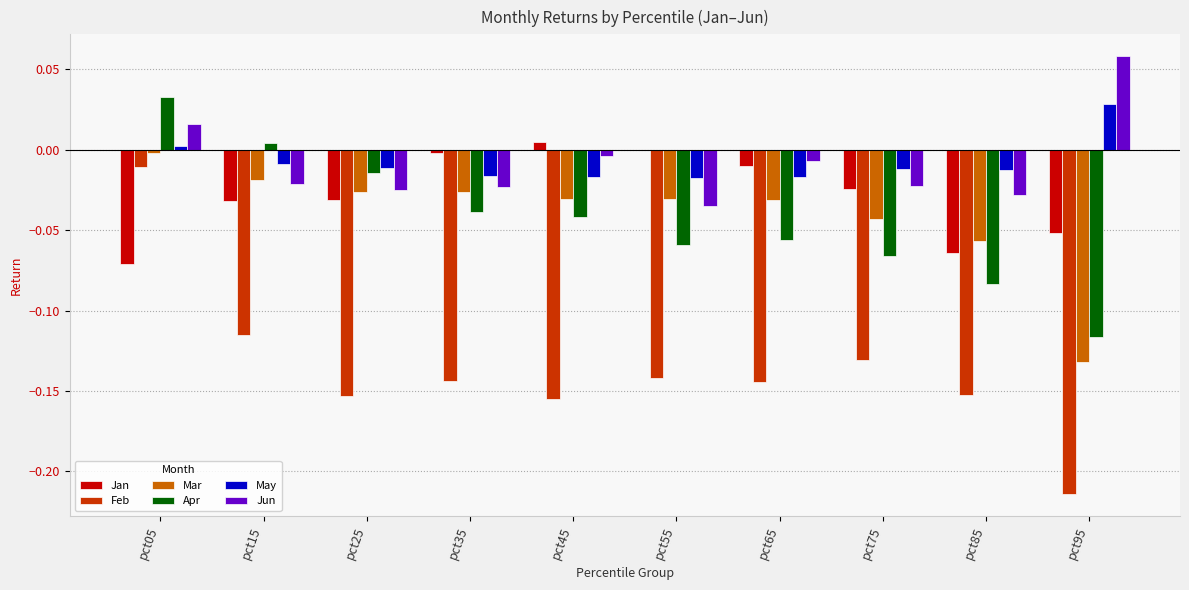

The value of Feb at pct65 is -0.2. True or false?

False